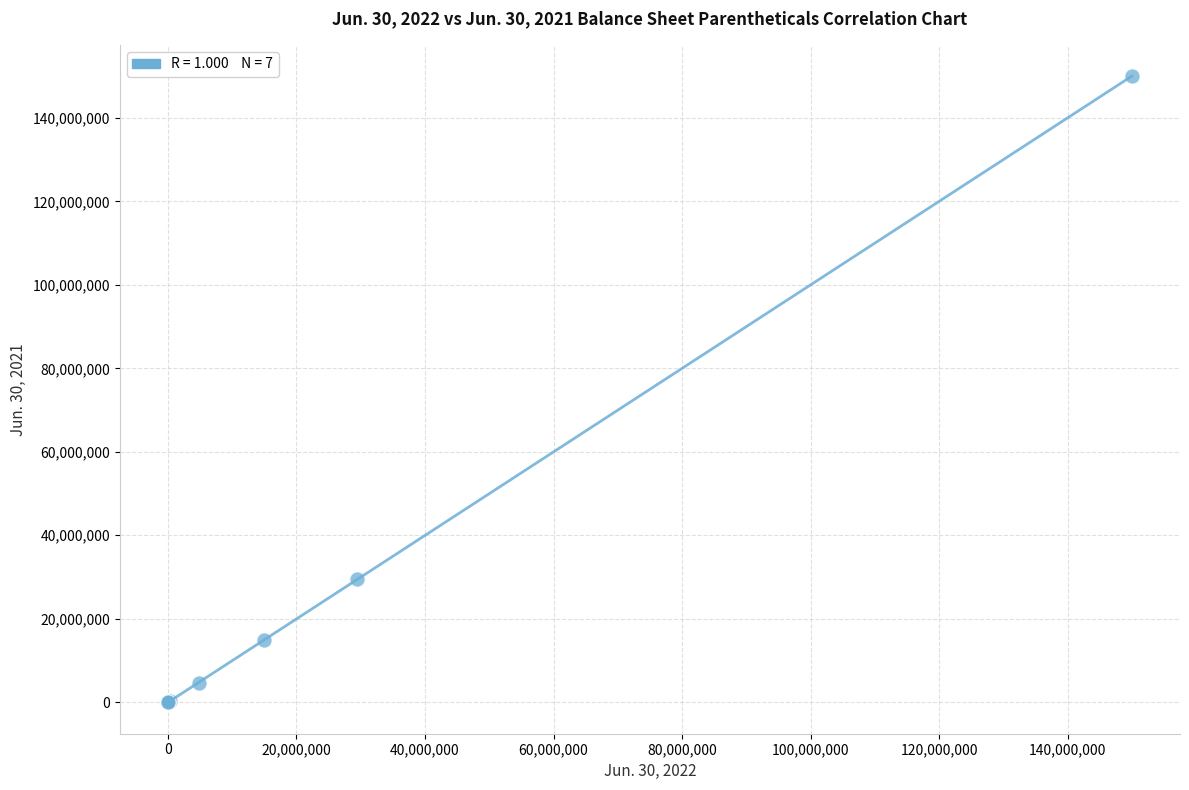

What Y value in the scatter plot is closest to 75000000?

29430000